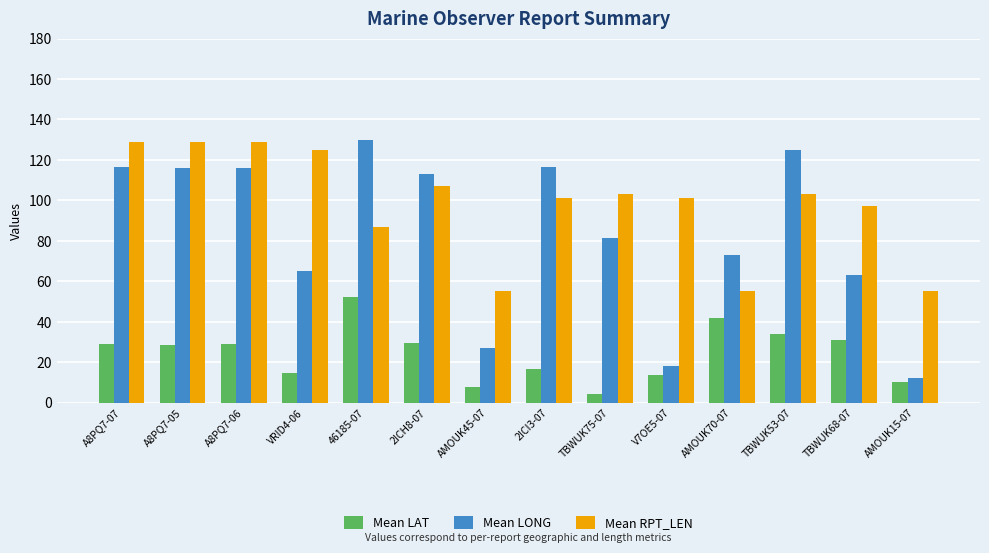

What is the label of the 14th bar from the right?

A8PQ7-07